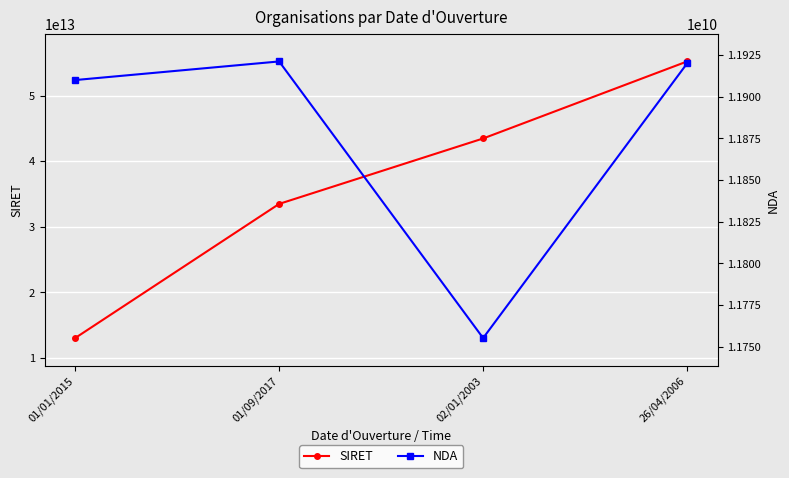

The NDA series shows 11910002091 at 01/01/2015. True or false?

True